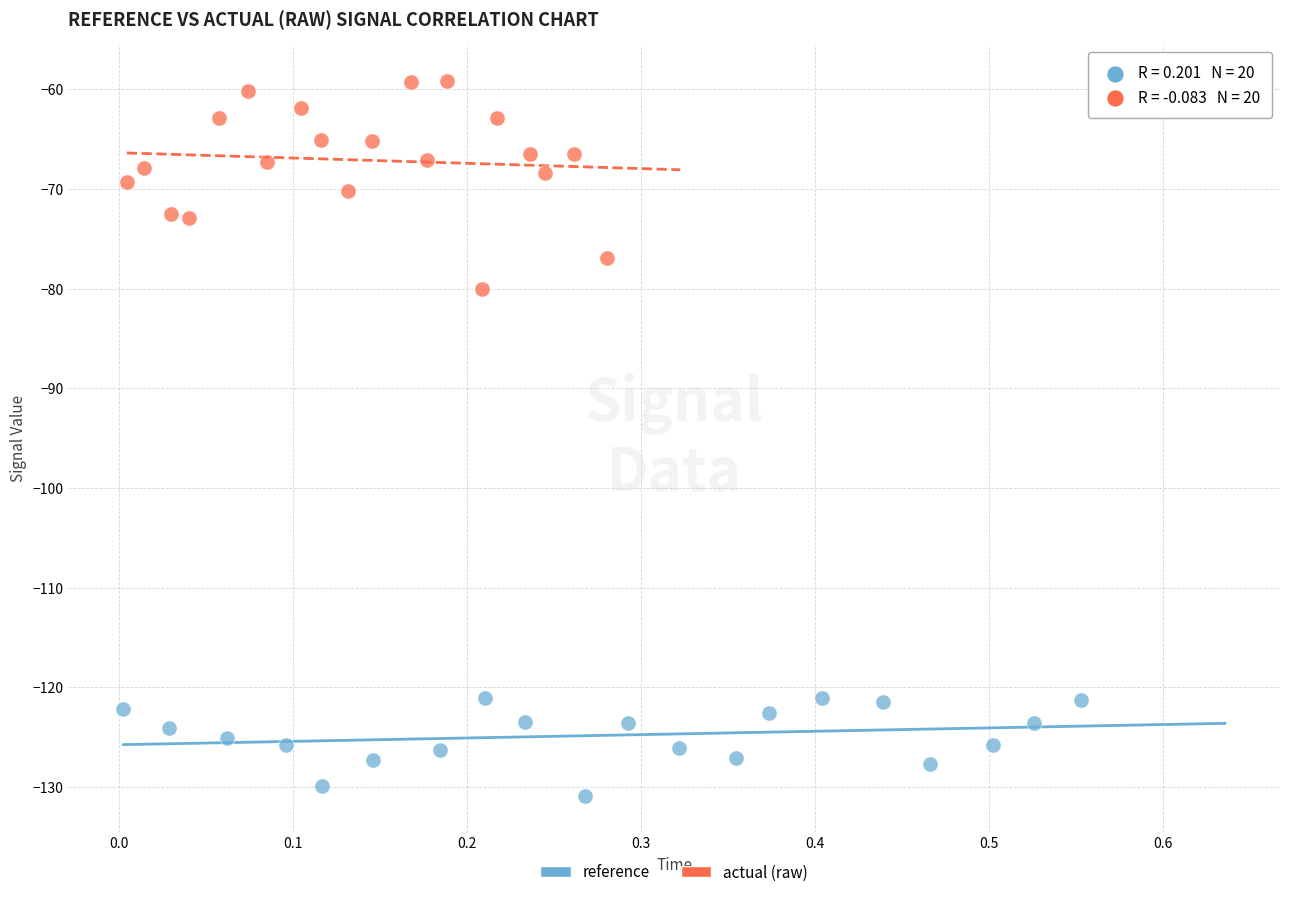

What are all the series names shown in the legend?

reference, actual (raw)